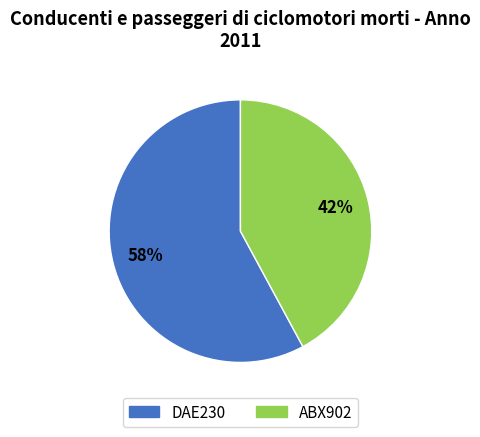

Between ABX902 and DAE230, which is larger?

DAE230